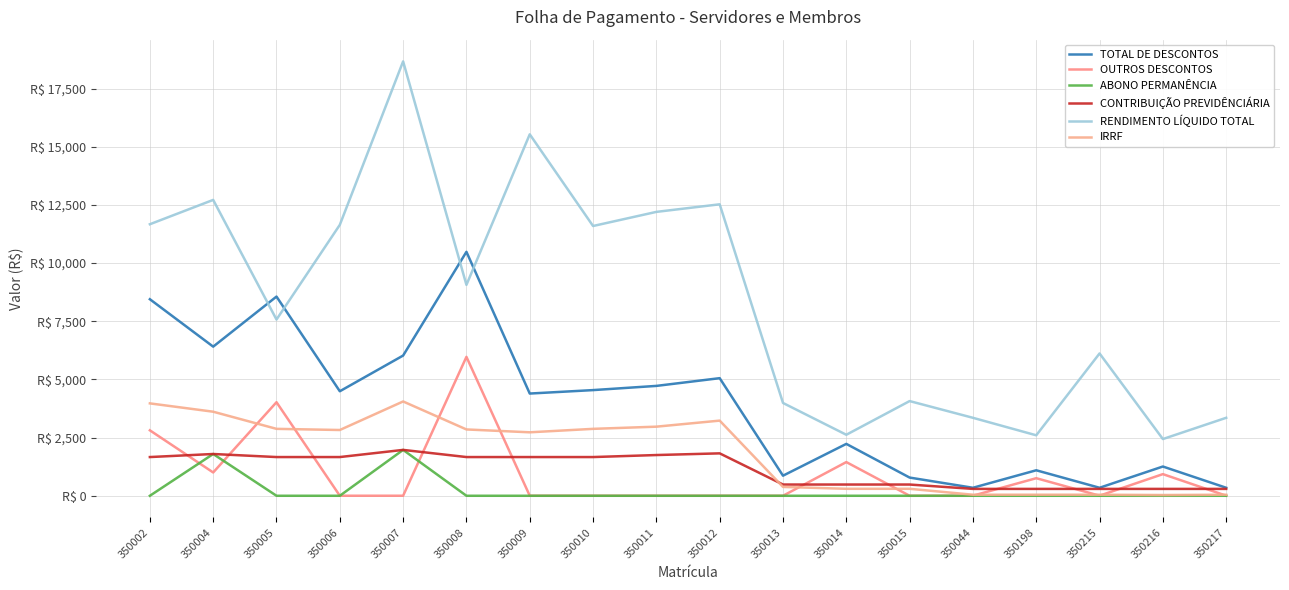

Does the chart have visible grid lines?

Yes